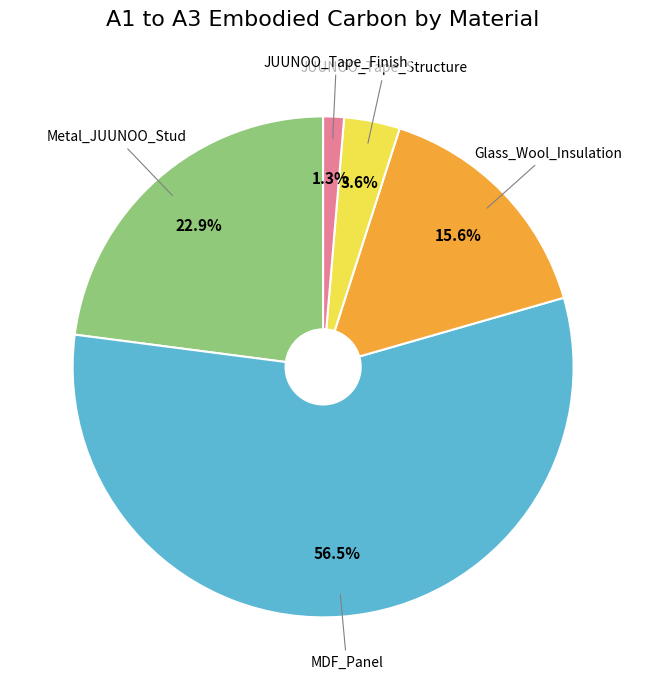

Does any single category account for the majority?

Yes